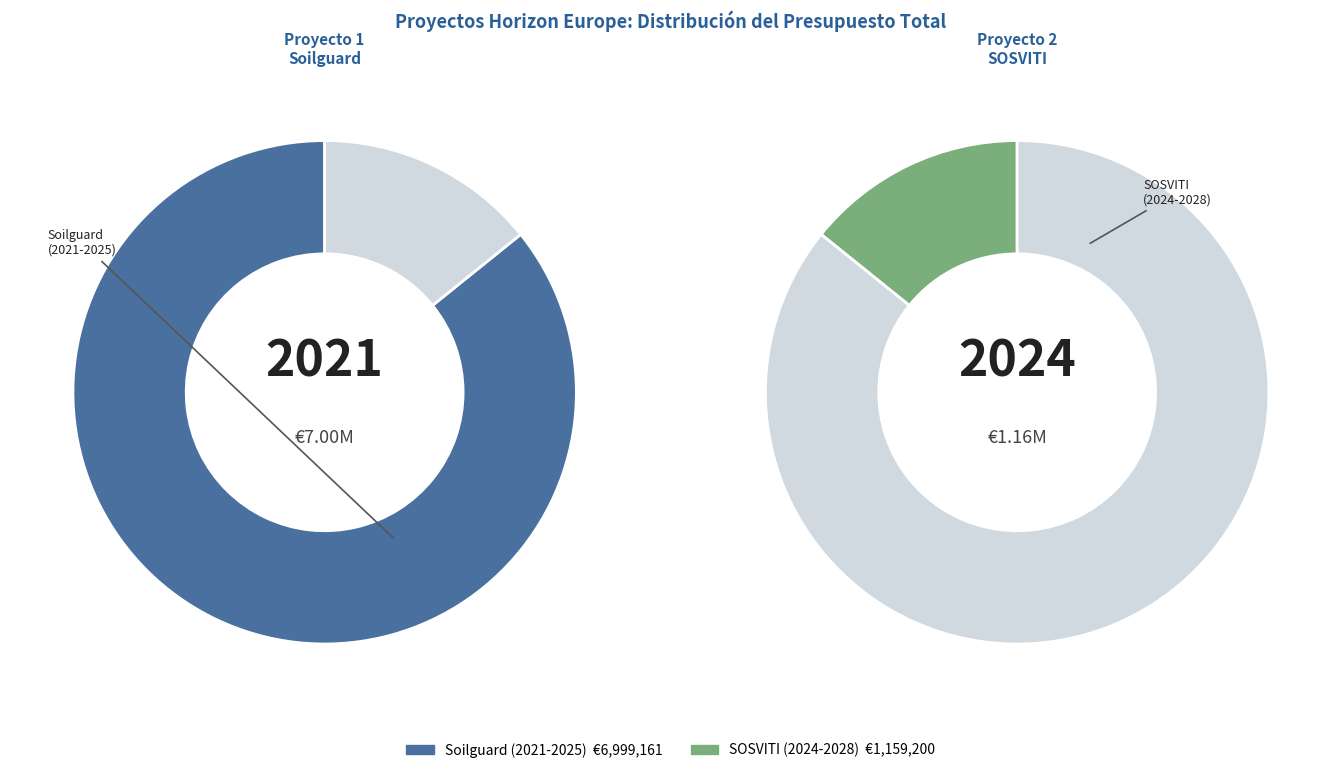

Which slice is the largest?

Horizon Europe Soilguard